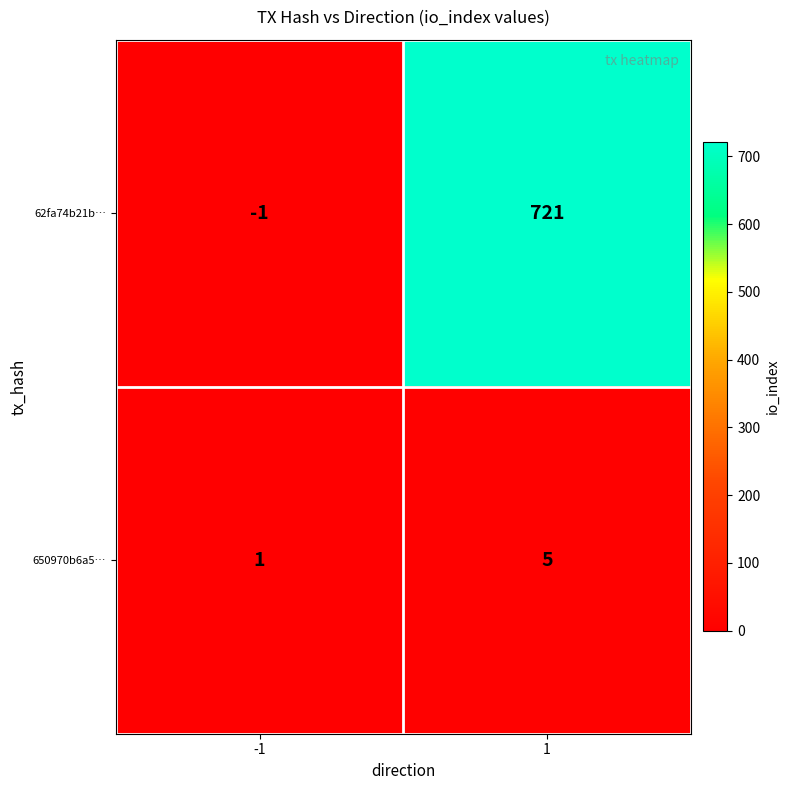

Which series changed the most between -1 and 1?

62fa74b21b…